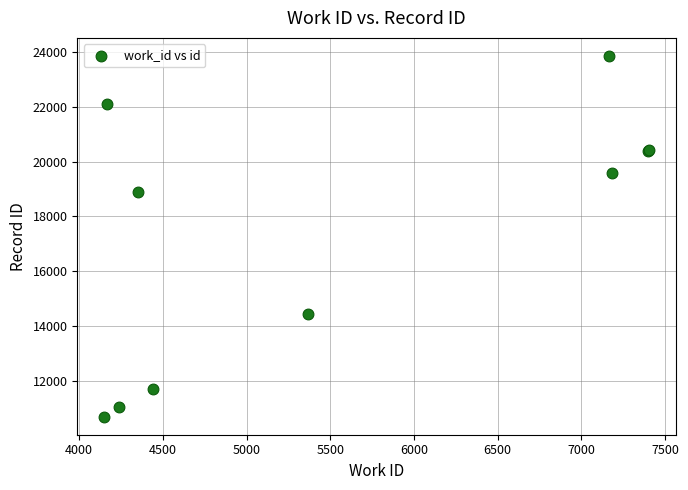

What Y value in the scatter plot is closest to 17273?

18908